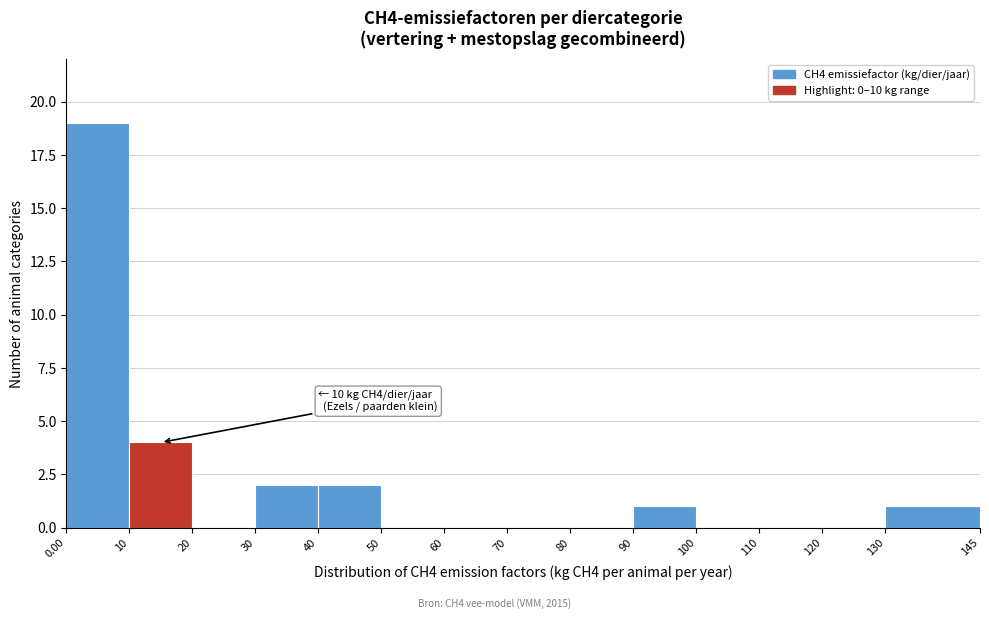

Which range on the x-axis has the tallest bar?

0.00 to 10